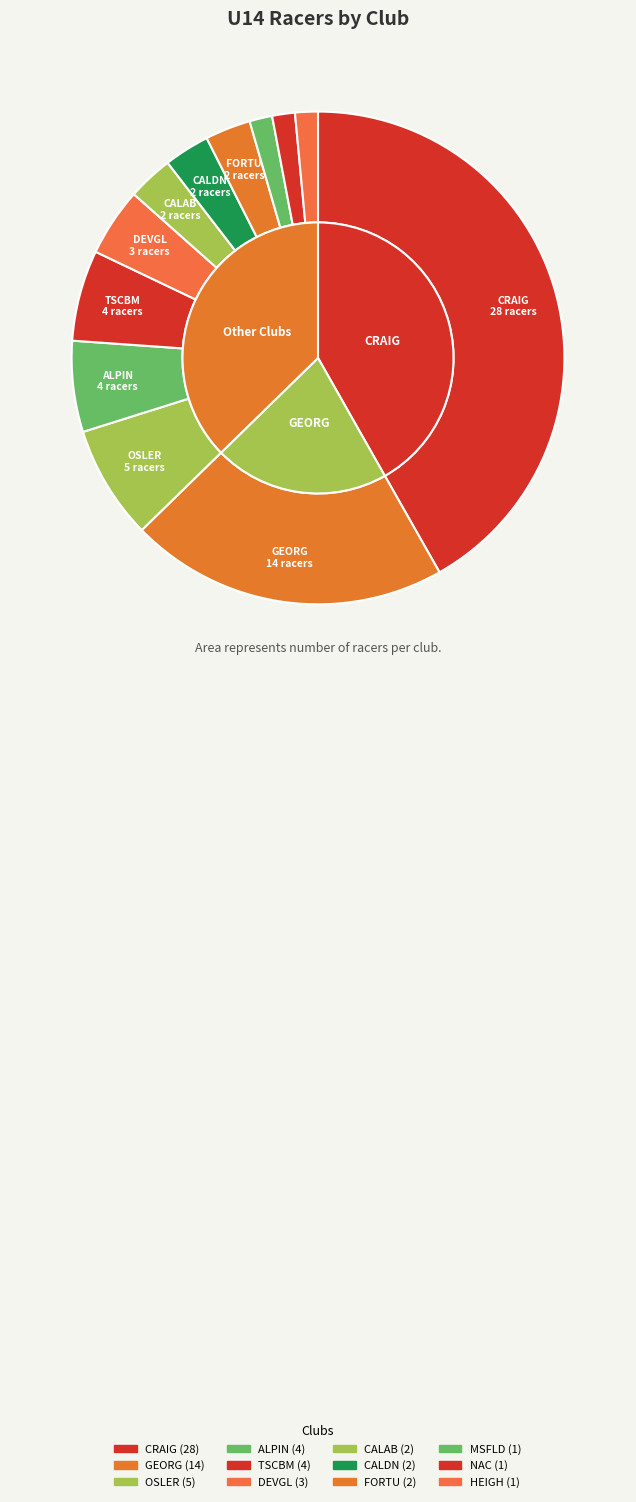

Is GEORG the majority of the pie?

No